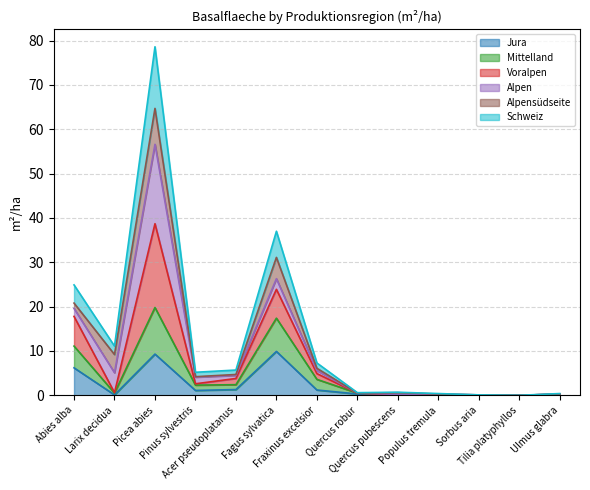

What is the total value across all series at Picea abies?

78.6